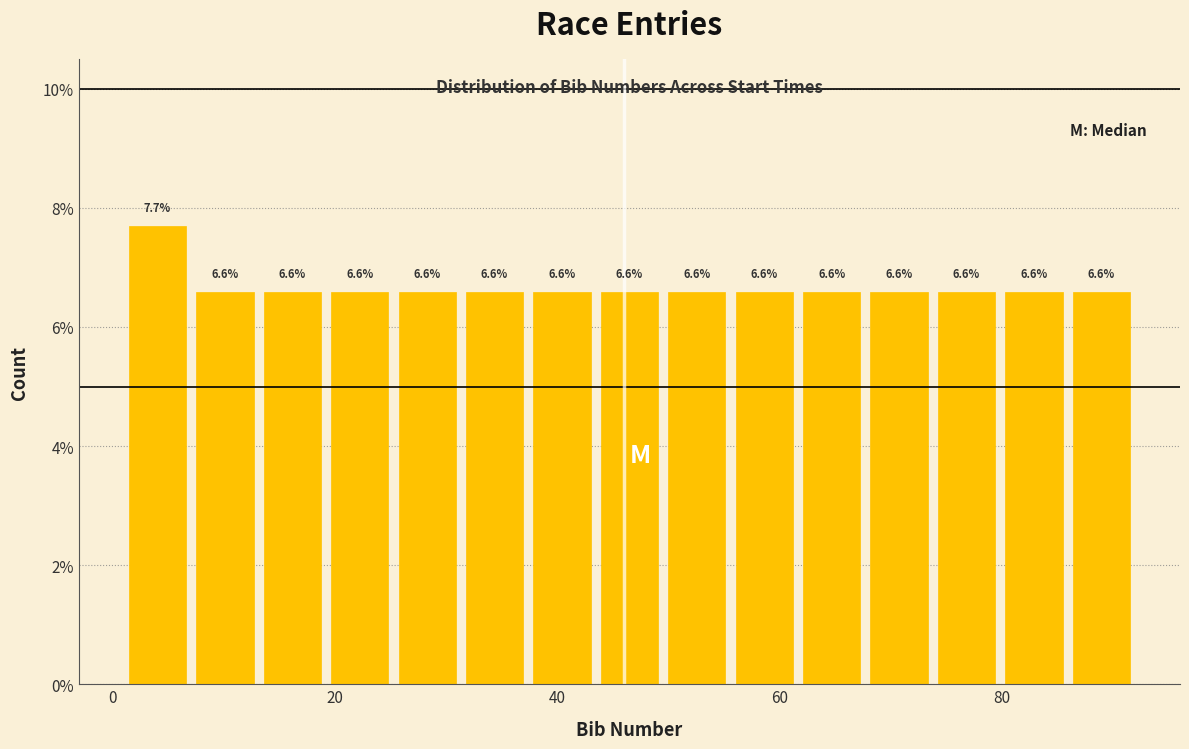

Read against the x-axis, roughly where is the centre of the tallest bar?

4